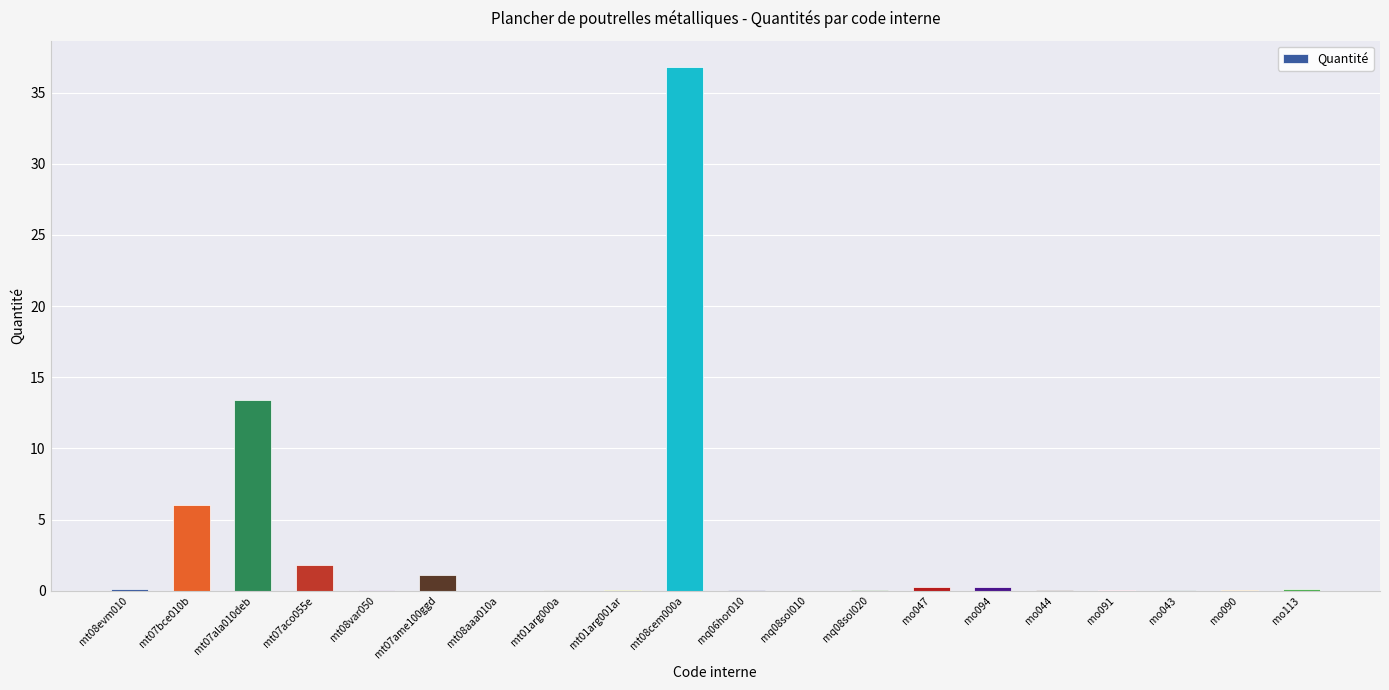

What is the maximum value shown in the chart?

36.8